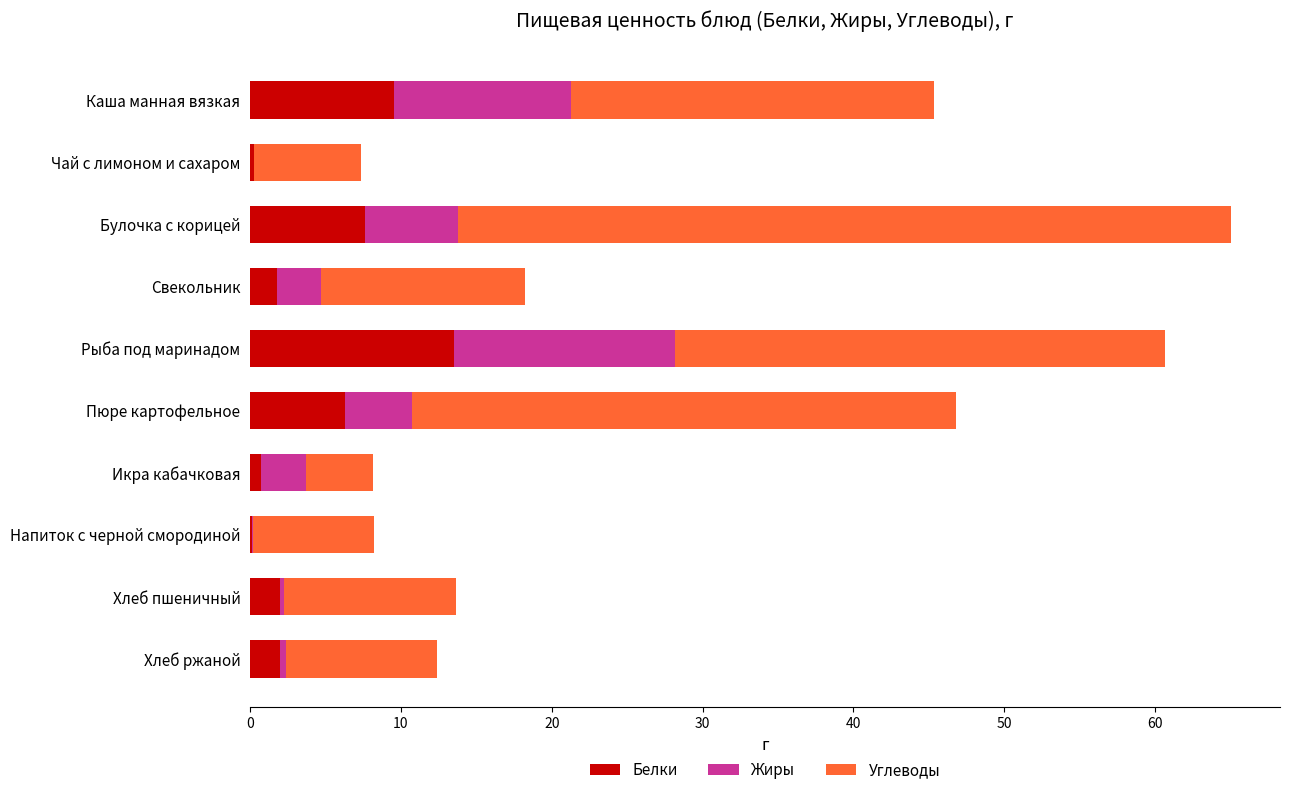

At which category is the sum across all series the highest?

Булочка с корицей